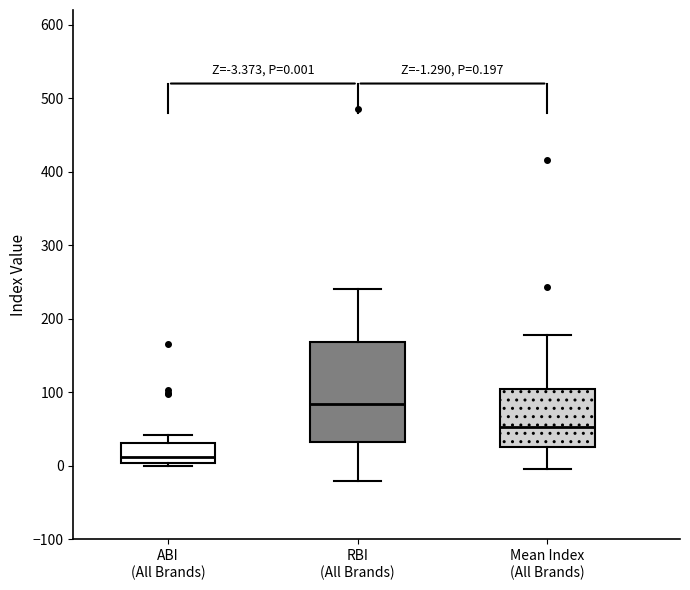

Which box has the highest median line?

RBI (All Brands)